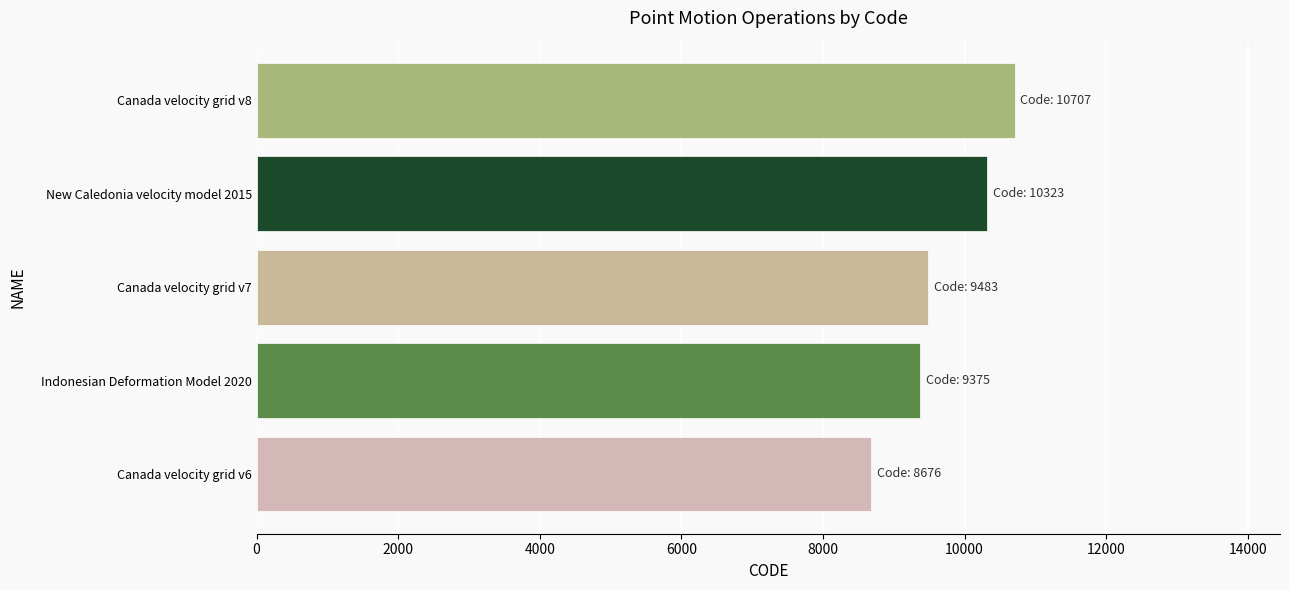

Reading bottom to top, transcribe all the data shown in this chart.

Canada velocity grid v6=8676	Indonesian Deformation Model 2020=9375	Canada velocity grid v7=9483	New Caledonia velocity model 2015=10323	Canada velocity grid v8=10707